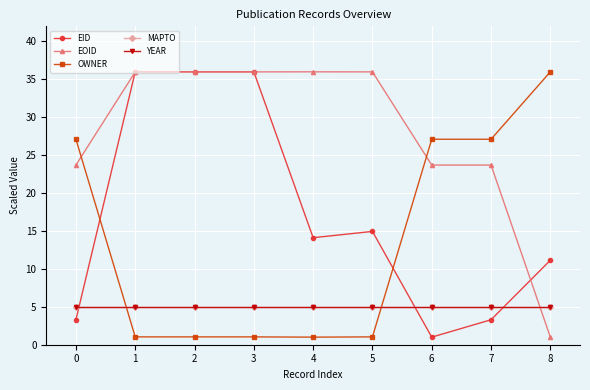

What is the value of the MAPTO point at the 9th from the left?

5.0